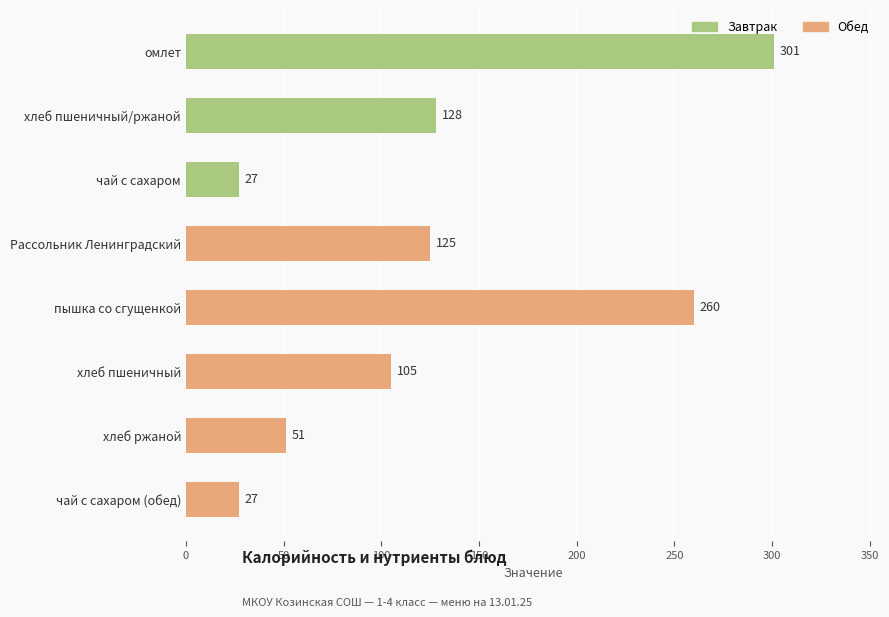

What is the maximum value shown in the chart?

301